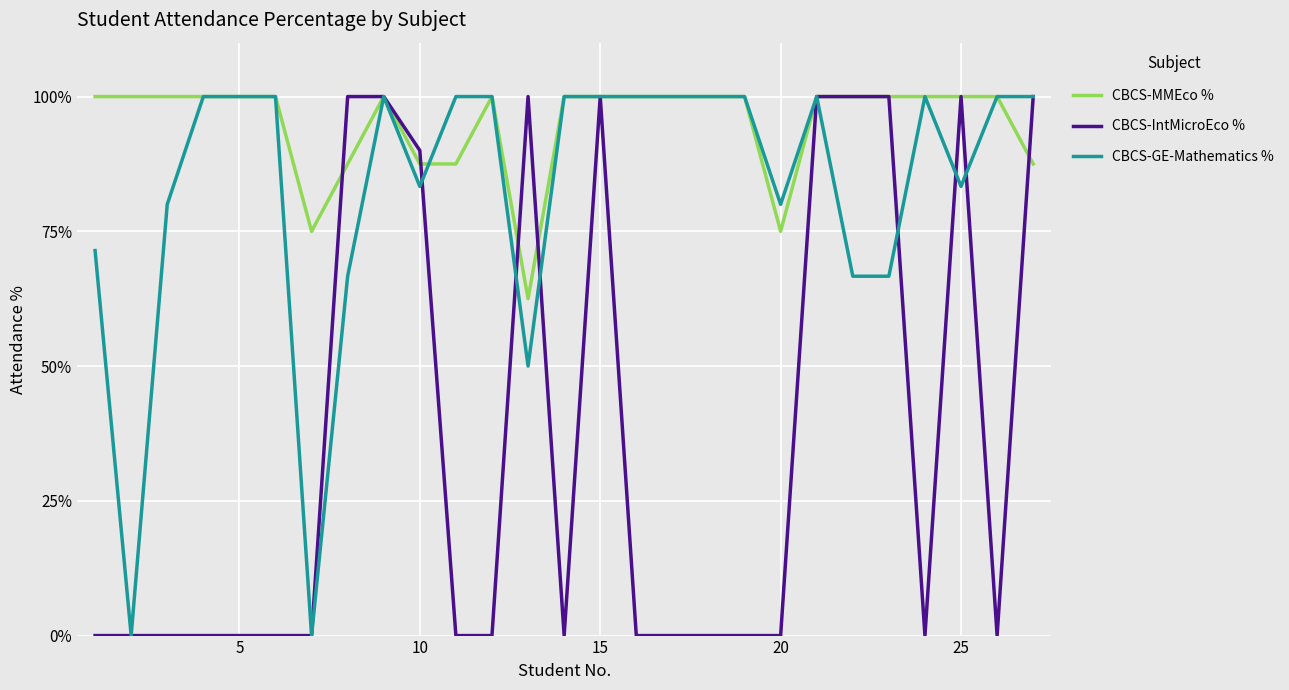

What is the highest value of the CBCS-IntMicroEco % series?

100.0